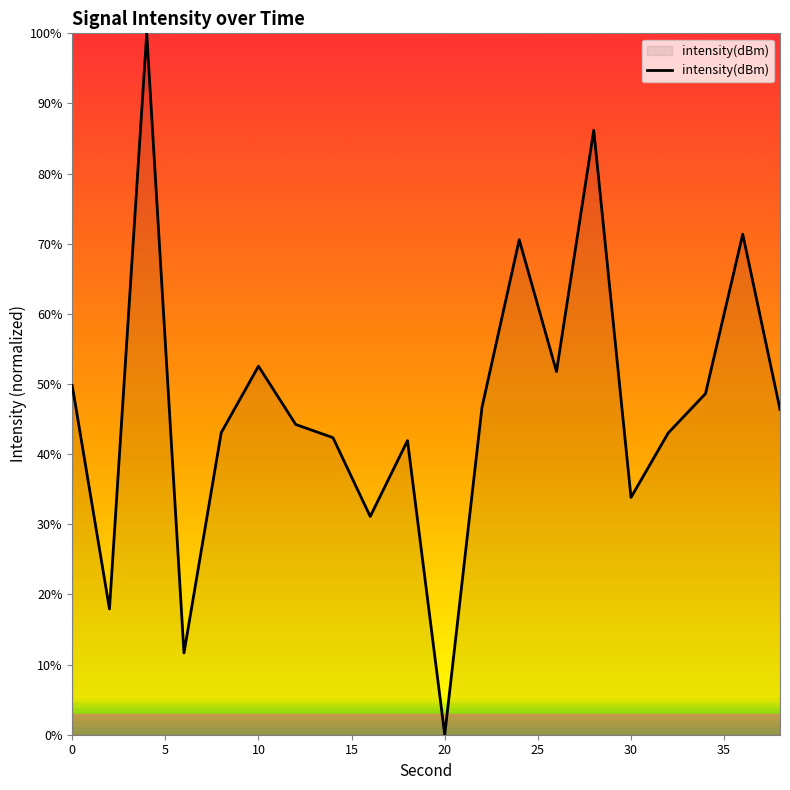

What is the maximum value shown in the chart?

100.0